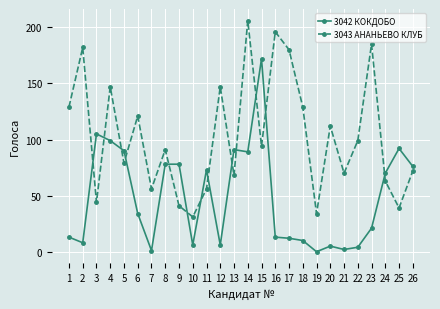

True or false: 3042 КОКДОБО and 3043 АНАНЬЕВО КЛУБ intersect in this chart.

True